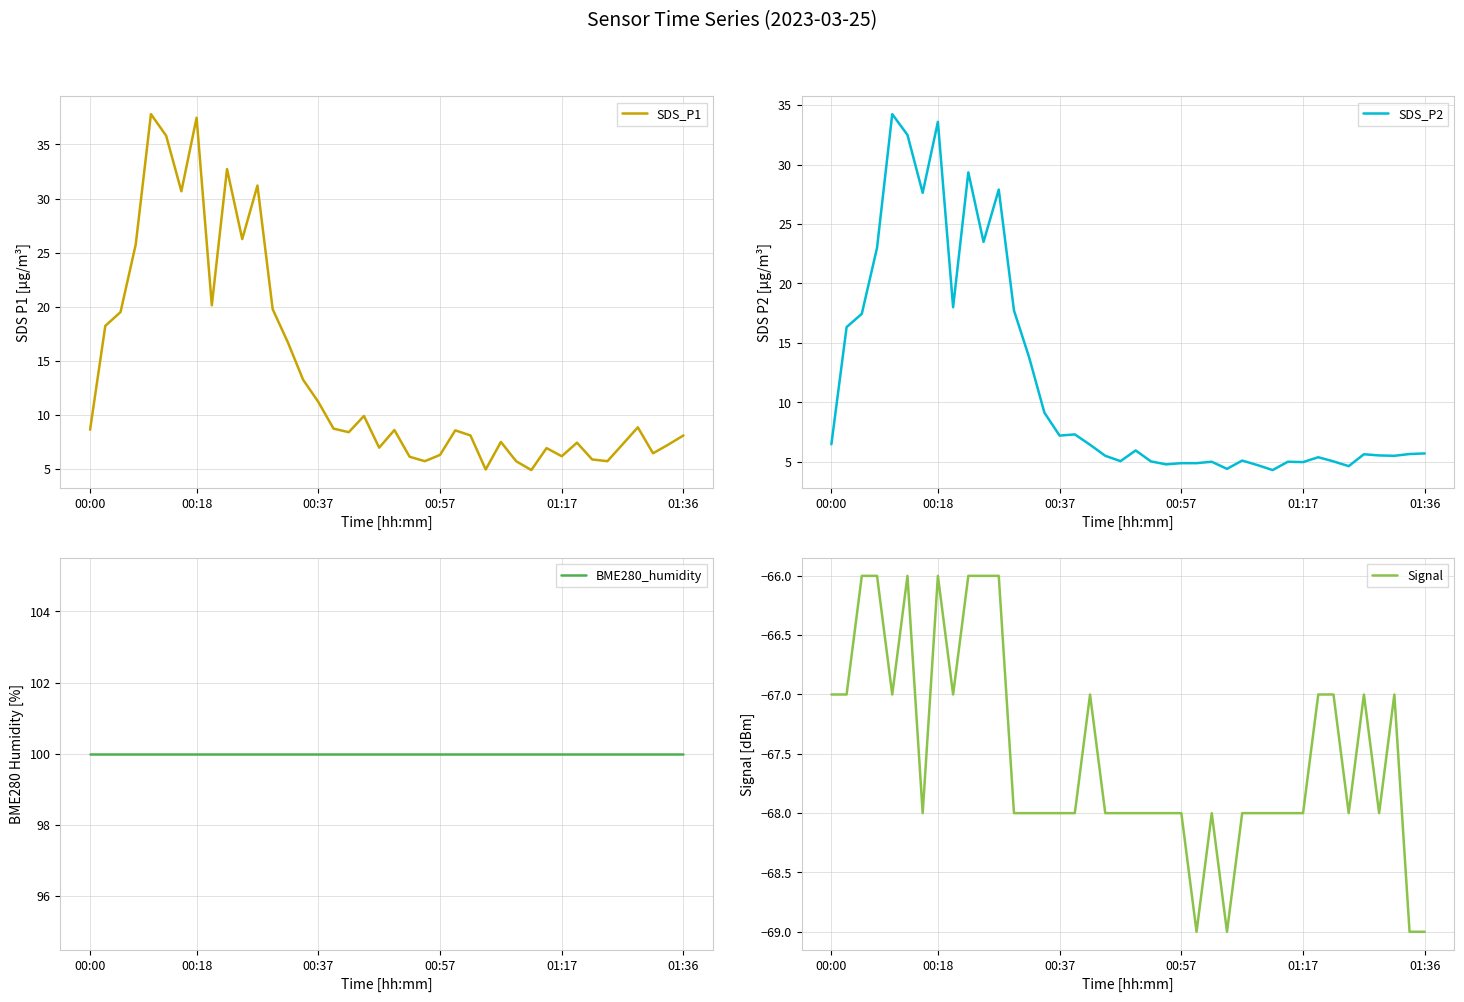

Is it true that Signal equals -68.0 at 19?

True